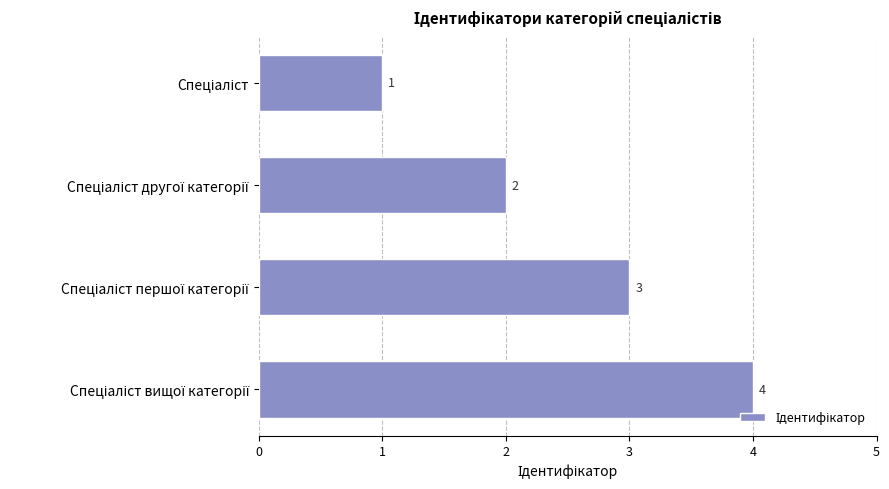

What is the value of the 3rd bar from the top?

3